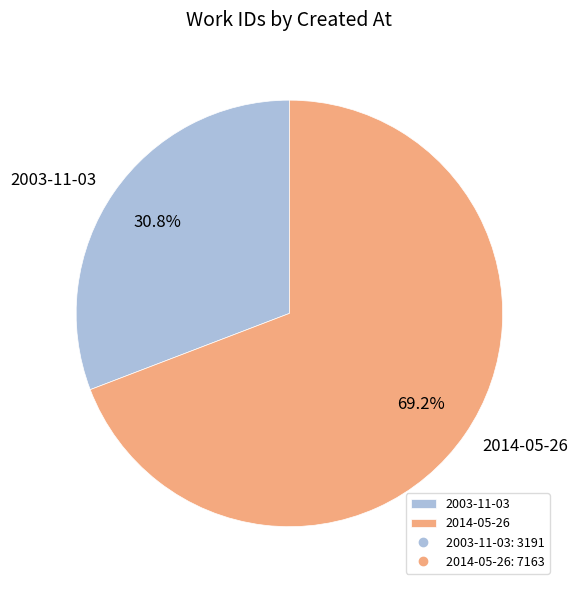

How many slices are in this pie chart?

2